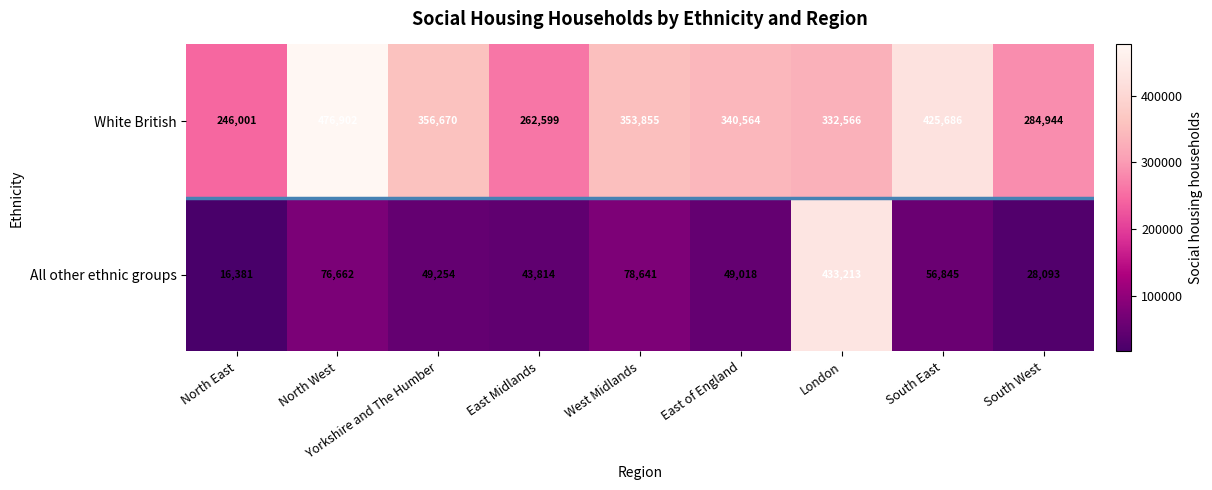

Rank the series by their average value, from highest to lowest.

White British, All other ethnic groups